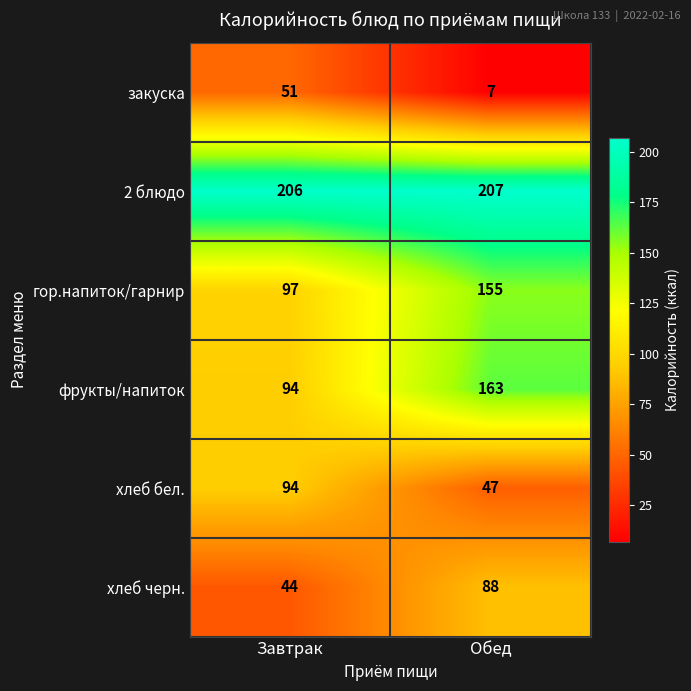

What is the difference between the хлеб черн. values at Обед and Завтрак?

44